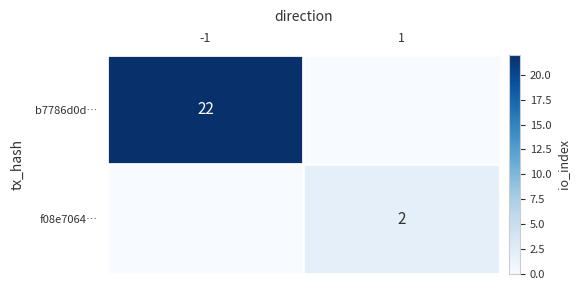

Is it true that b7786d0d… equals 36 at -1?

False